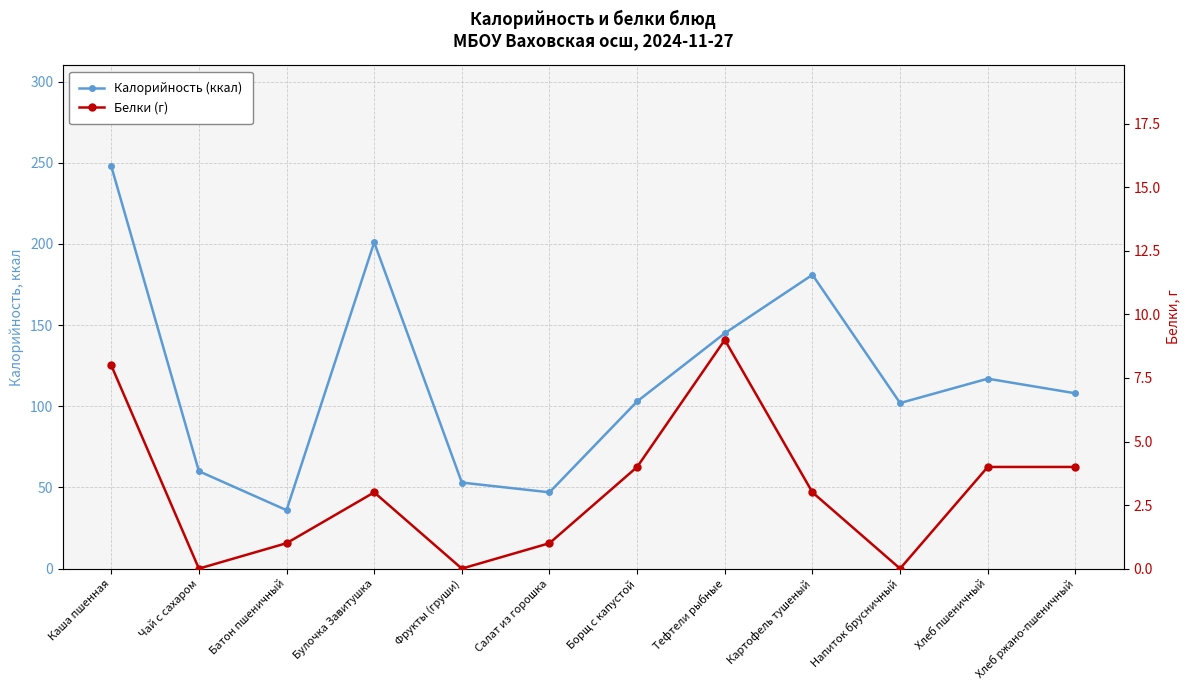

At which category is the sum across all series the highest?

Каша пшенная